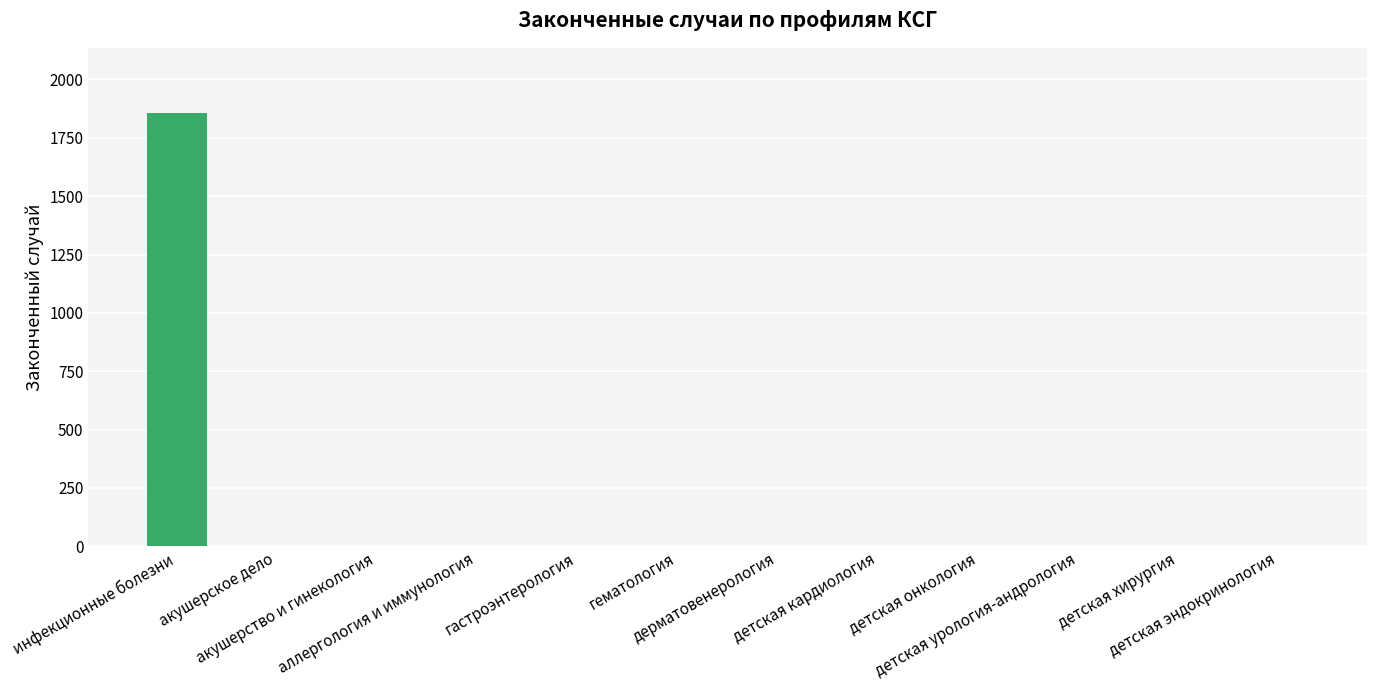

Which category has the highest value across all series?

инфекционные болезни